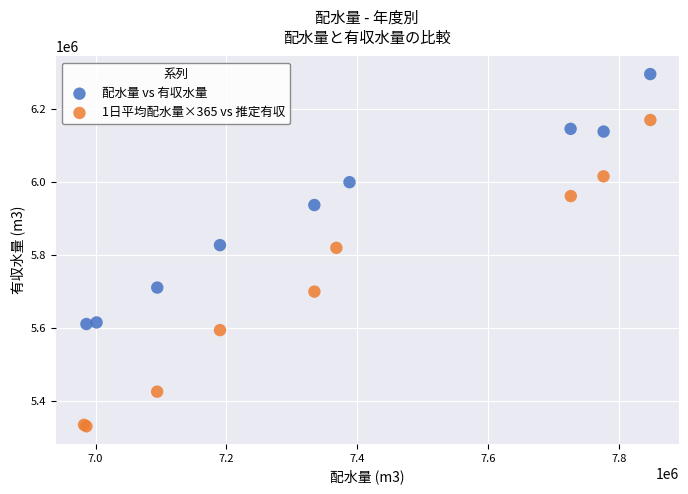

Which series has the widest spread of Y values?

1日平均配水量×365 vs 推定有収